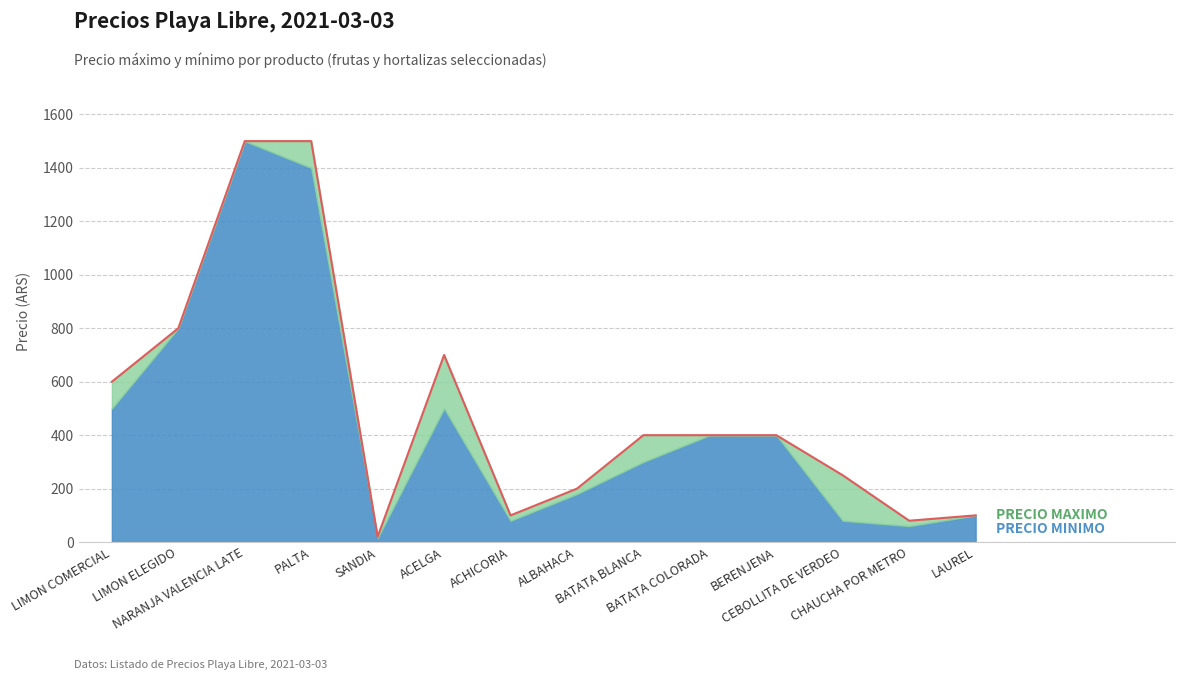

Rank the categories by value from highest to lowest.

NARANJA VALENCIA LATE, PALTA, LIMON ELEGIDO, ACELGA, LIMON COMERCIAL, BATATA BLANCA, BATATA COLORADA, BERENJENA, CEBOLLITA DE VERDEO, ALBAHACA, ACHICORIA, LAUREL, CHAUCHA POR METRO, SANDIA